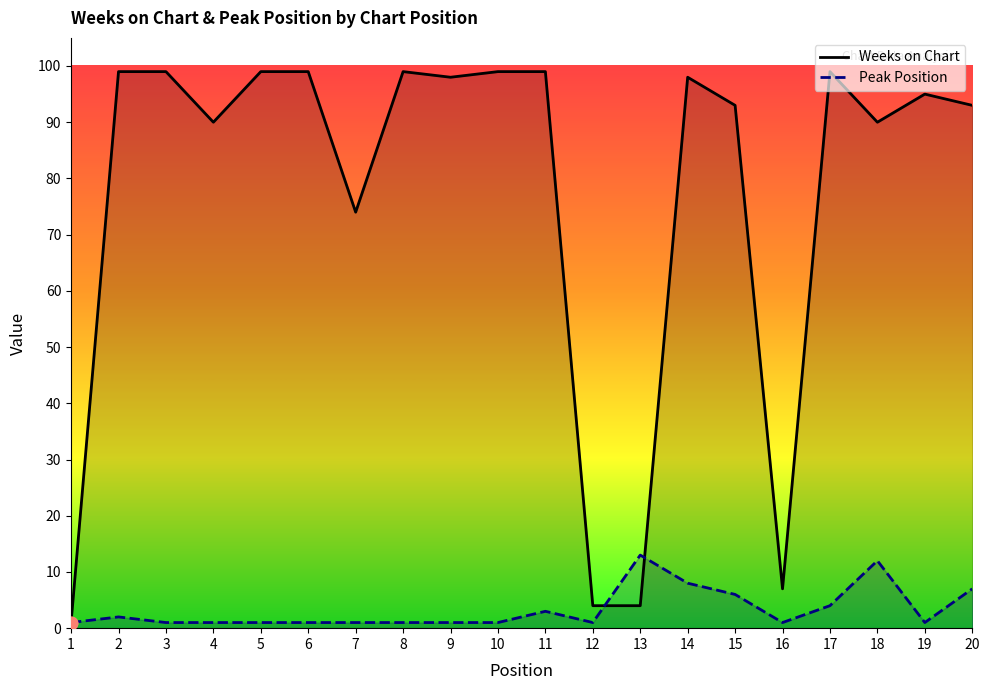

Is the value of Weeks on Chart at 10 greater than the value of Peak Position at 14?

Yes